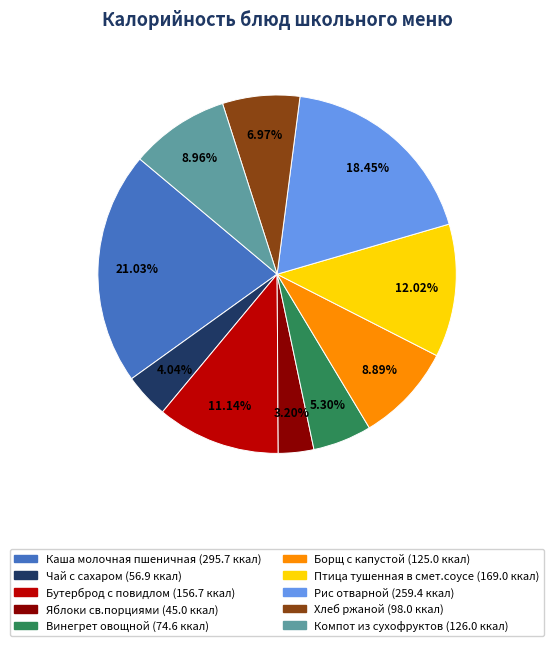

How many slices are in this pie chart?

10